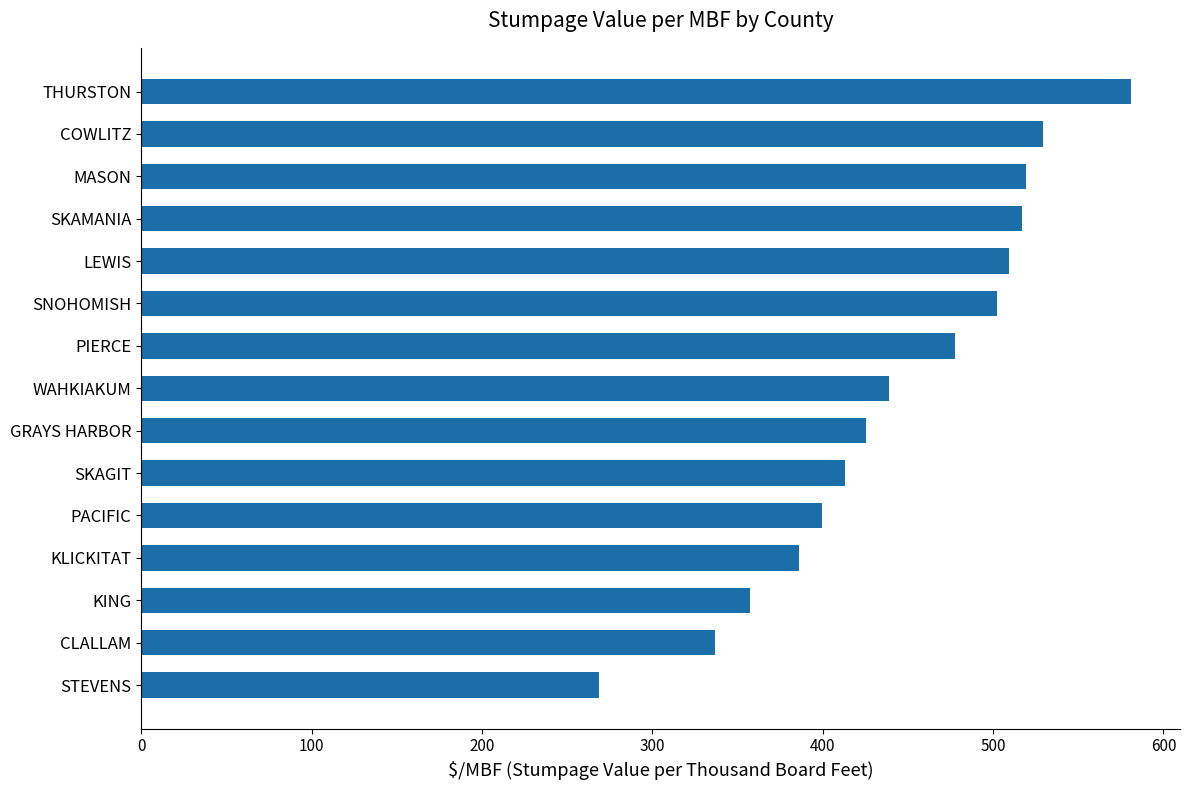

What is the change in value from CLALLAM to THURSTON?

+244.1